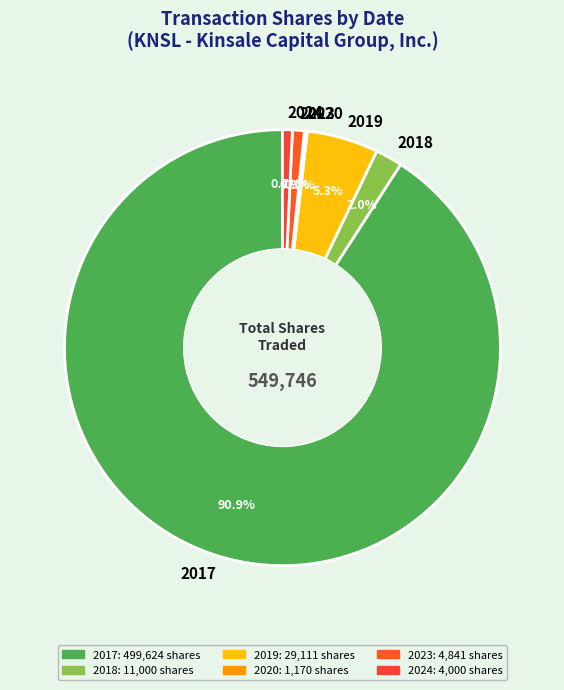

Is there a majority slice in this chart?

Yes